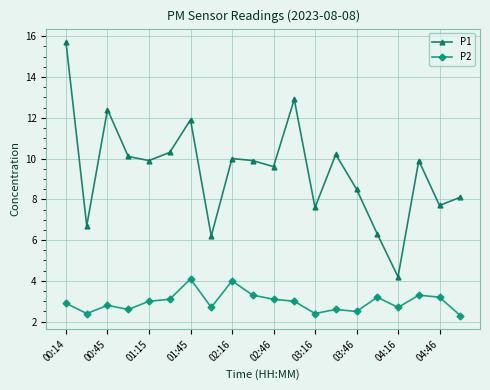

Reading left to right, list all the values displayed in this chart.

P1: 15.7	6.7	12.4	10.1	9.9	10.3	11.9	6.2	10.0	9.9	9.6	12.9	7.6	10.2	8.5	6.3	4.2	9.9	7.7	8.1
P2: 2.9	2.4	2.8	2.6	3.0	3.1	4.1	2.7	4.0	3.3	3.1	3.0	2.4	2.6	2.5	3.2	2.7	3.3	3.2	2.3